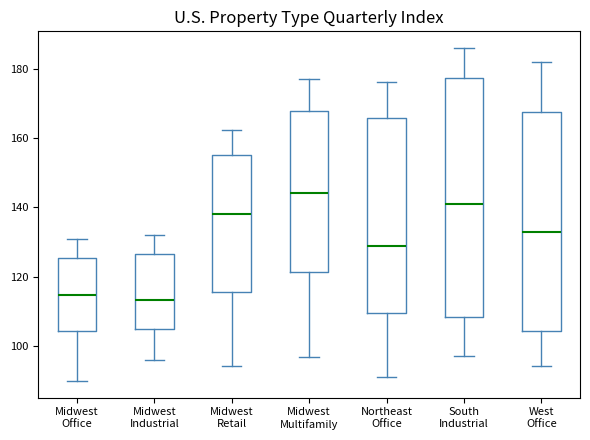

Which box has the highest median line?

Midwest Multifamily